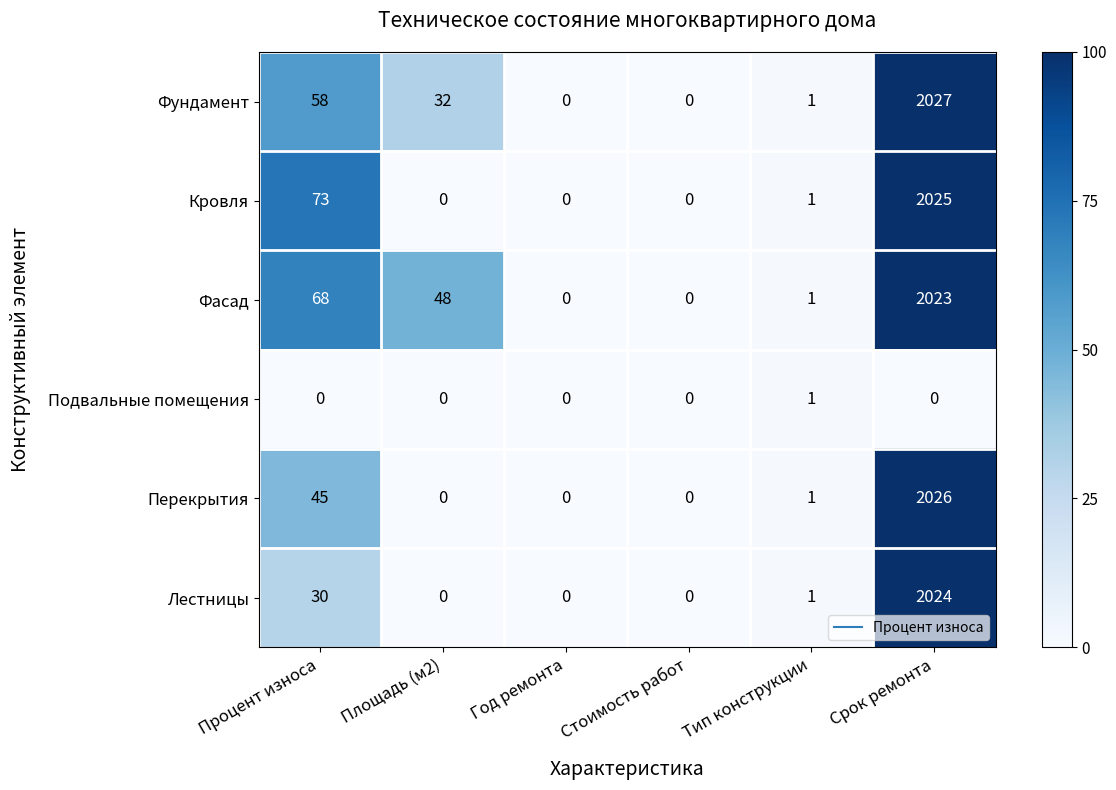

Is it true that Фундамент equals 2027 at Срок ремонта?

True